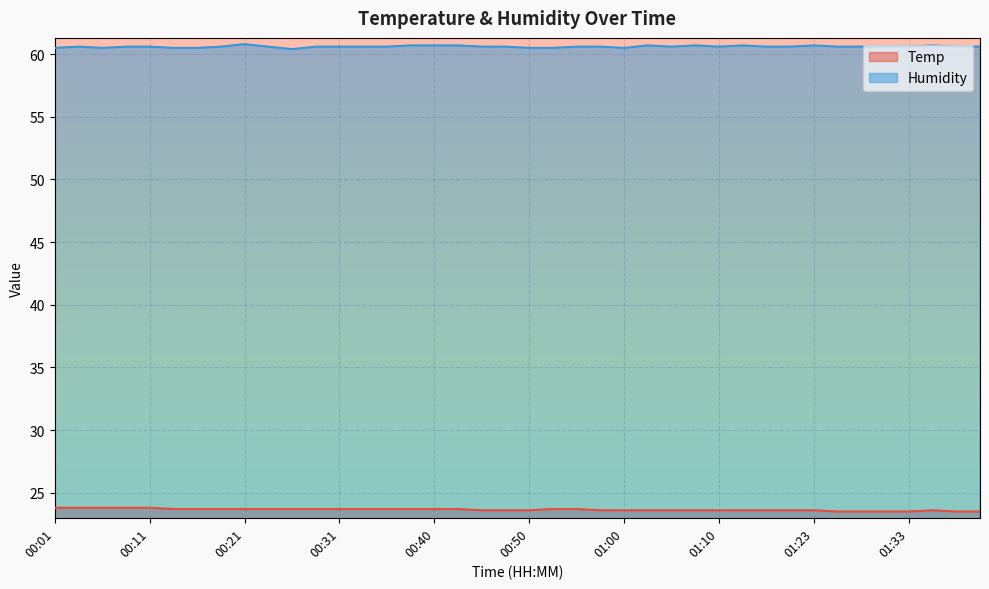

How many interior local peaks does the Temp series have?

1